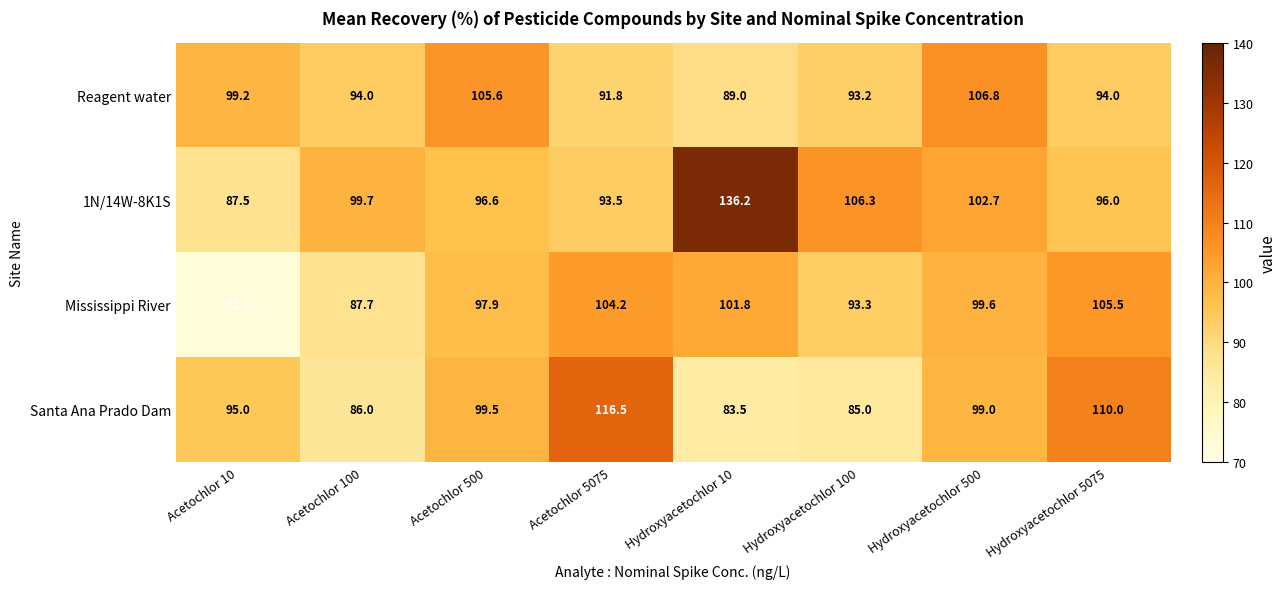

What is the sum of the 1N/14W-8K1S values at Acetochlor 100 and Hydroxyacetochlor 5075?

195.7